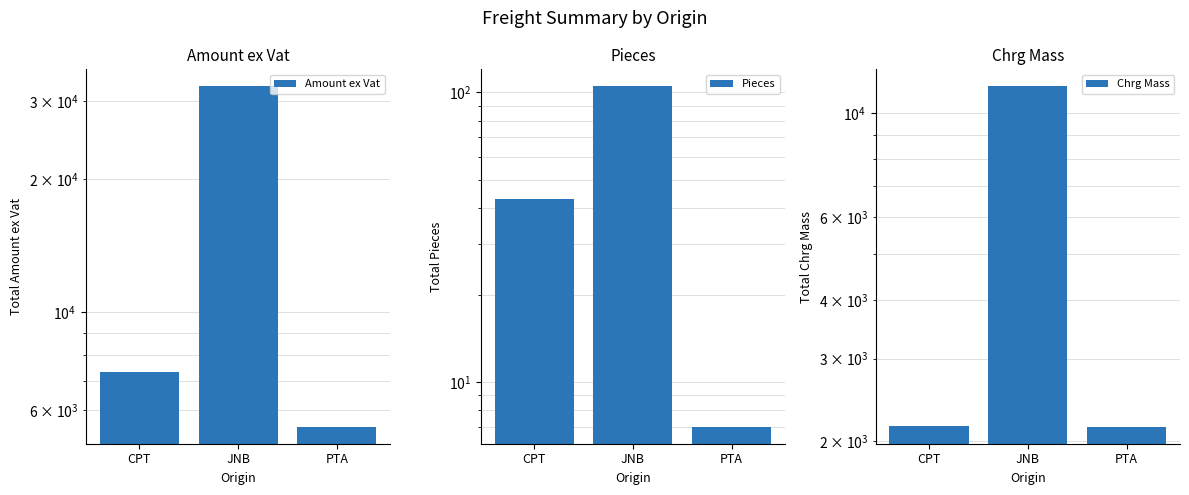

At which label does Amount ex Vat reach its minimum?

PTA